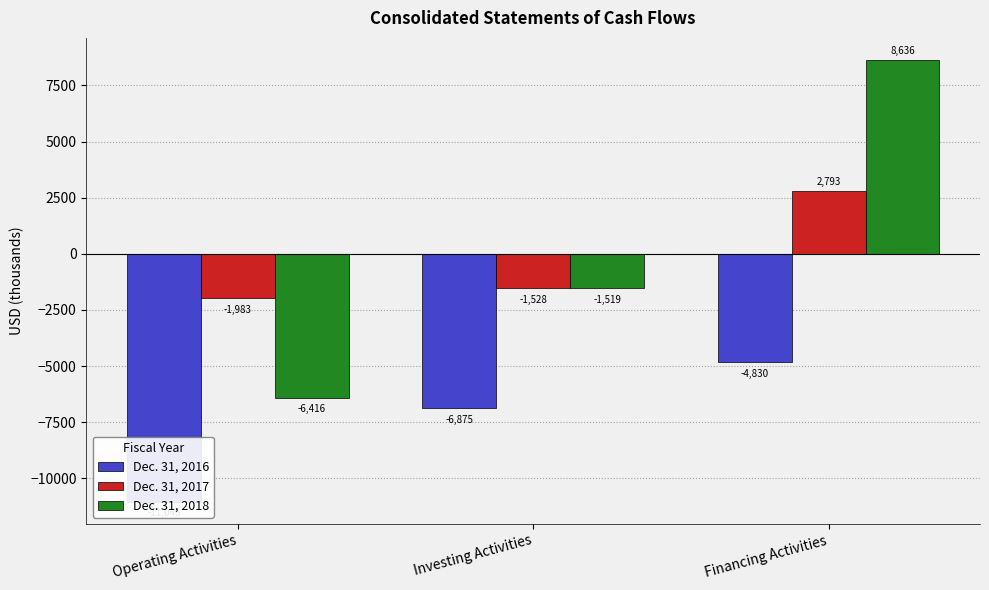

Does the chart contain any negative values?

Yes